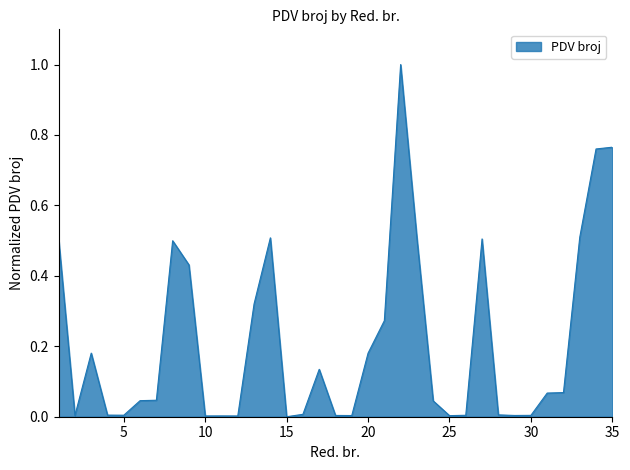

What is the greatest value displayed?

1.0